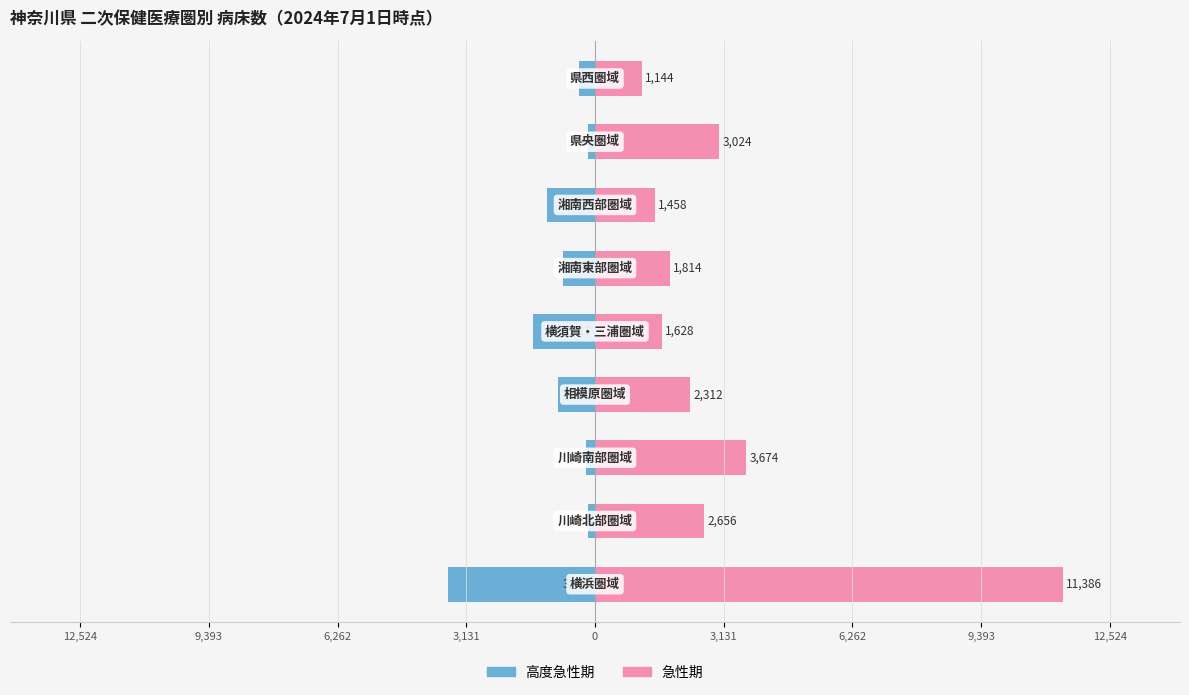

Reading right to left, transcribe all the data shown in this chart.

高度急性期: -378	-159	-1162	-781	-1511	-904	-227	-162	-3569
急性期: 1144	3024	1458	1814	1628	2312	3674	2656	11386